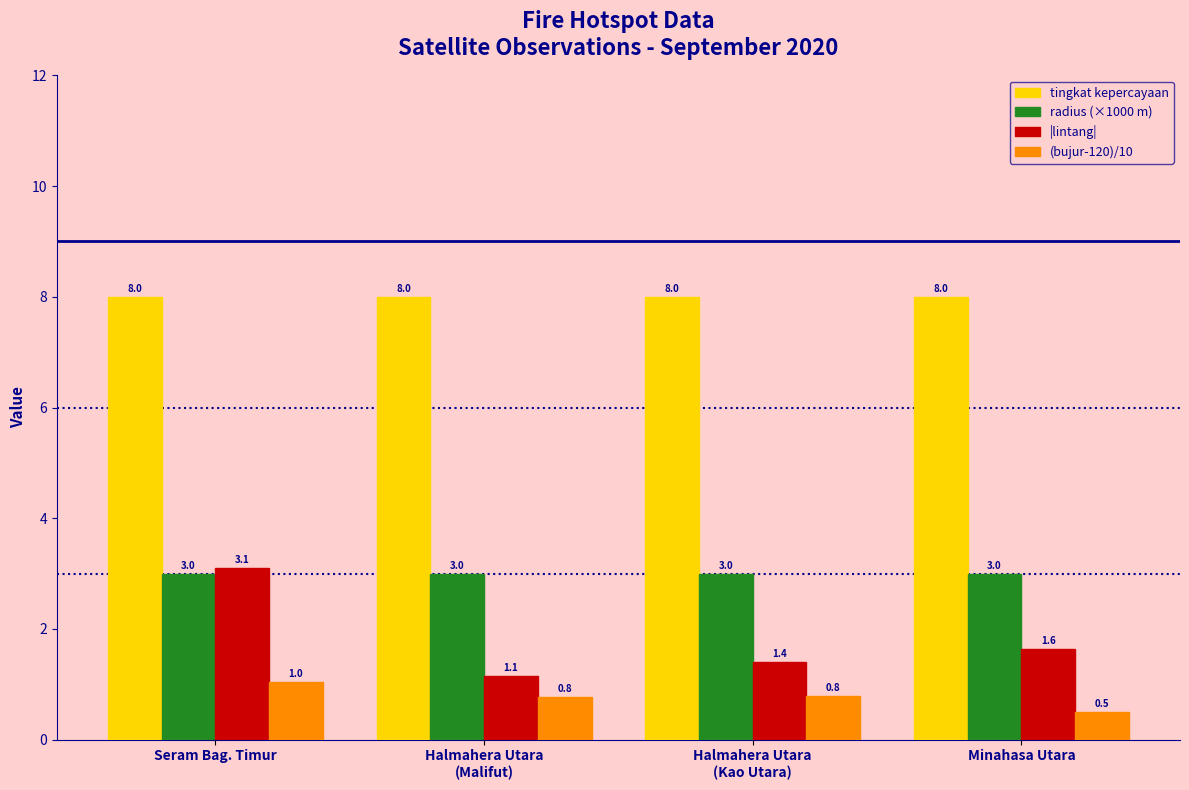

Reading right to left, list all the values displayed in this chart.

tingkat kepercayaan: Minahasa Utara=8.0	Halmahera Utara
(Kao Utara)=8.0	Halmahera Utara
(Malifut)=8.0	Seram Bag. Timur=8.0
radius (×1000 m): Minahasa Utara=3.0	Halmahera Utara
(Kao Utara)=3.0	Halmahera Utara
(Malifut)=3.0	Seram Bag. Timur=3.0
|lintang|: Minahasa Utara=1.6	Halmahera Utara
(Kao Utara)=1.4	Halmahera Utara
(Malifut)=1.1	Seram Bag. Timur=3.1
(bujur-120)/10: Minahasa Utara=0.5	Halmahera Utara
(Kao Utara)=0.8	Halmahera Utara
(Malifut)=0.8	Seram Bag. Timur=1.0